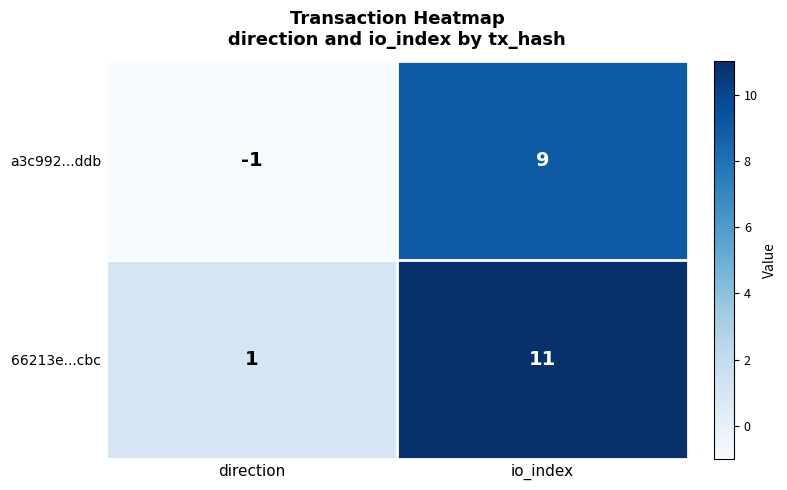

Reading right to left, transcribe all the data shown in this chart.

a3c992...ddb: io_index=9	direction=-1
66213e...cbc: io_index=11	direction=1